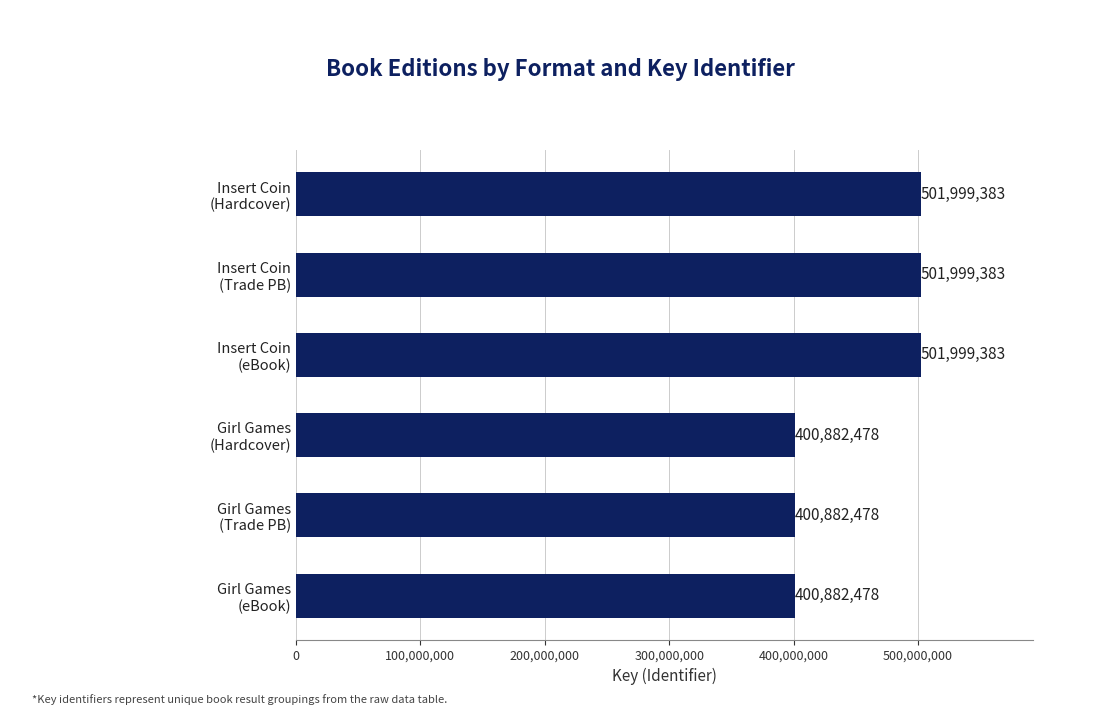

Reading top to bottom, transcribe all the data shown in this chart.

501999383	501999383	501999383	400882478	400882478	400882478